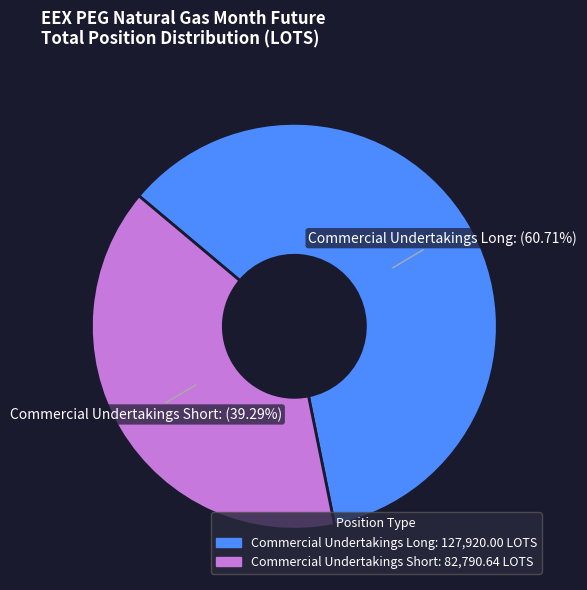

Which has a higher value, Commercial Undertakings Short or Commercial Undertakings Long?

Commercial Undertakings Long